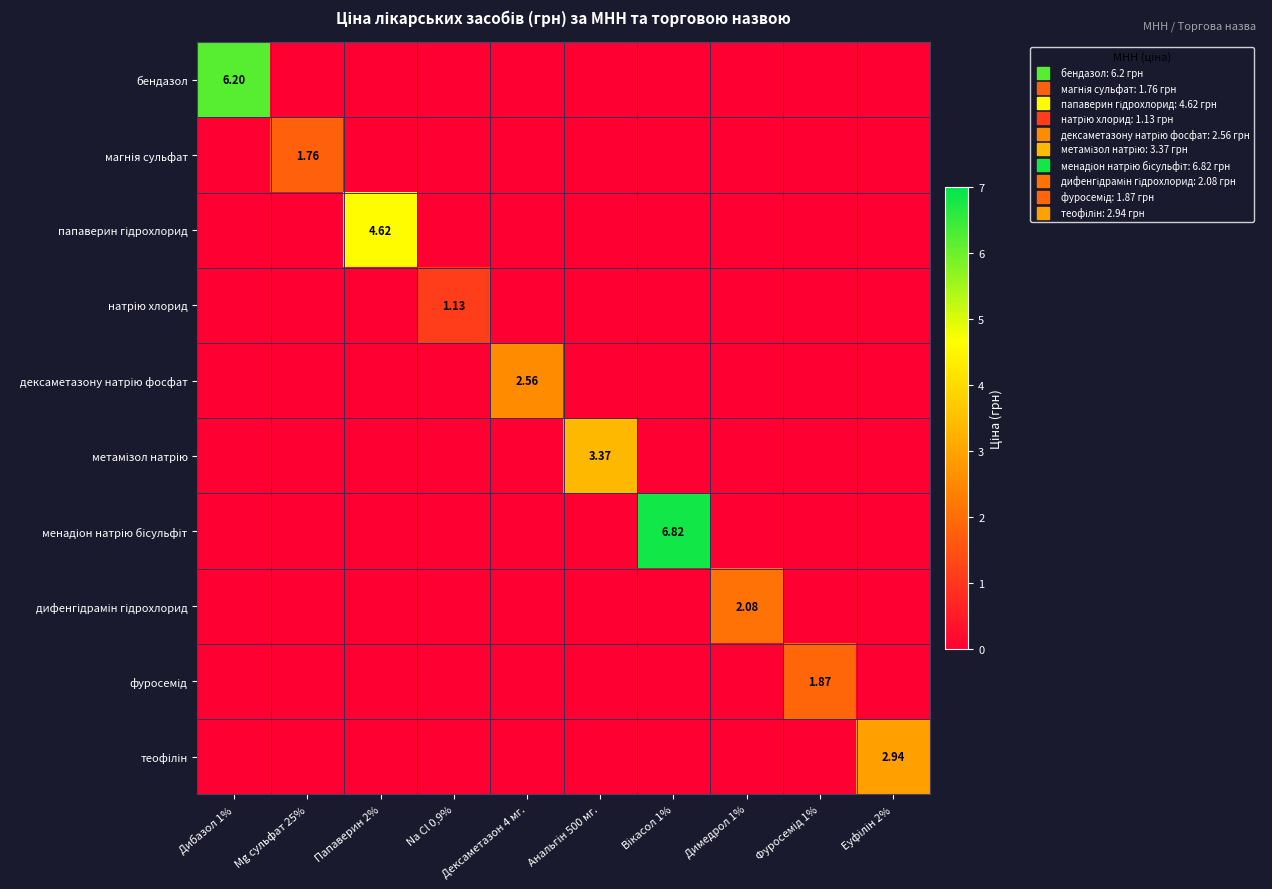

How many positive values does the магнія сульфат series have?

1